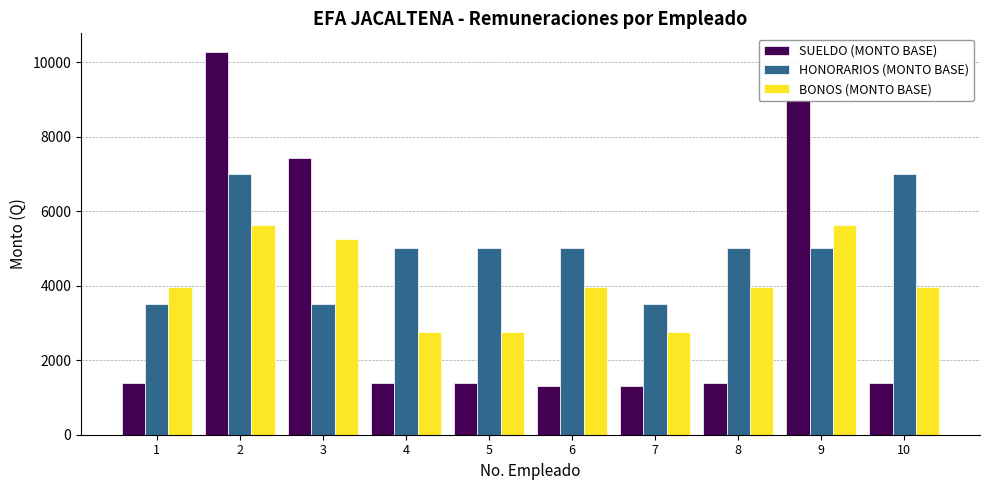

True or false: BONOS (MONTO BASE) has a value of 2925 at 2.

False